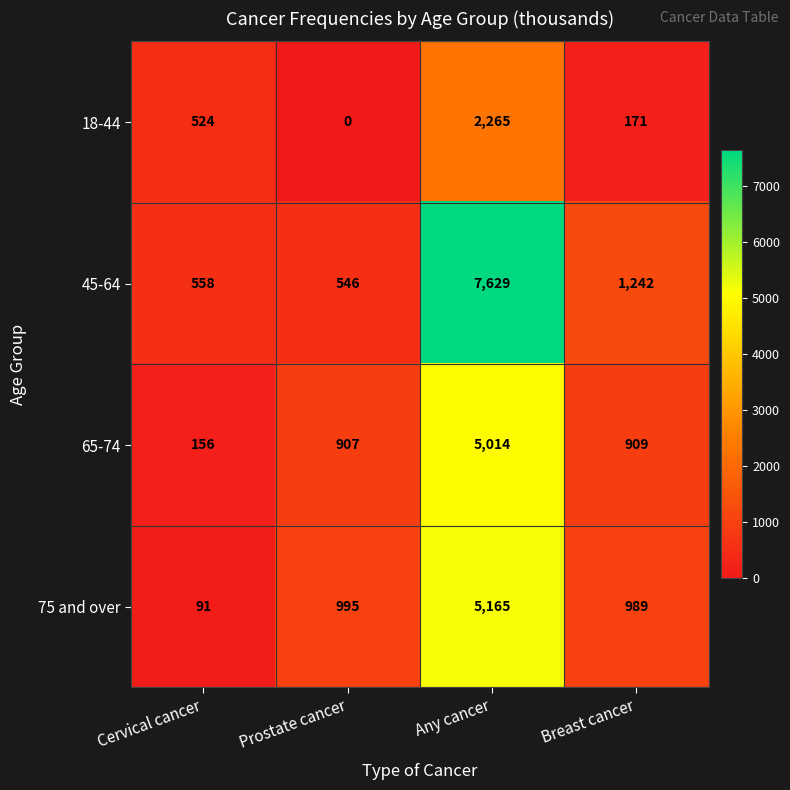

Reading left to right, what are all the values shown in this chart?

18-44: Cervical cancer=524	Prostate cancer=0	Any cancer=2265	Breast cancer=171
45-64: Cervical cancer=558	Prostate cancer=546	Any cancer=7629	Breast cancer=1242
65-74: Cervical cancer=156	Prostate cancer=907	Any cancer=5014	Breast cancer=909
75 and over: Cervical cancer=91	Prostate cancer=995	Any cancer=5165	Breast cancer=989